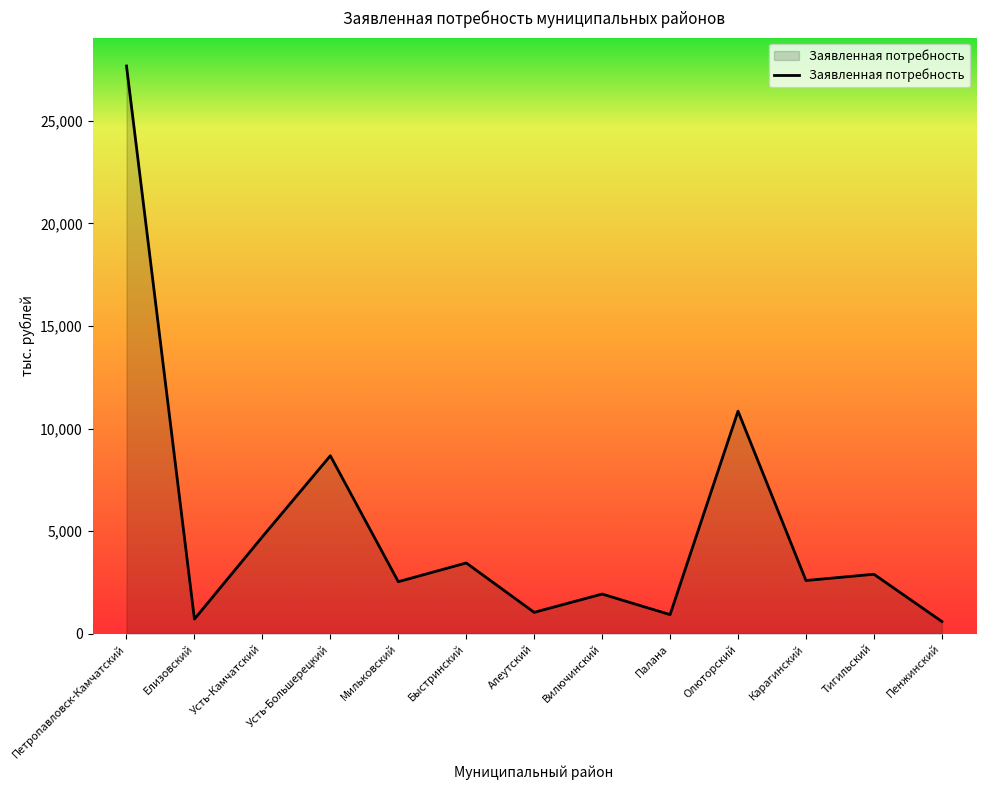

What is the smallest value displayed?

595.8